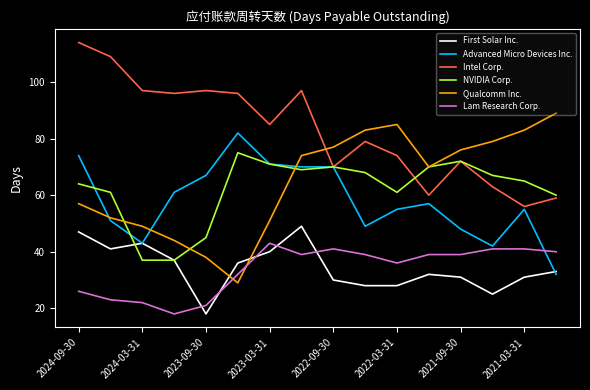

At how many categories does at least one series exceed 93?

7